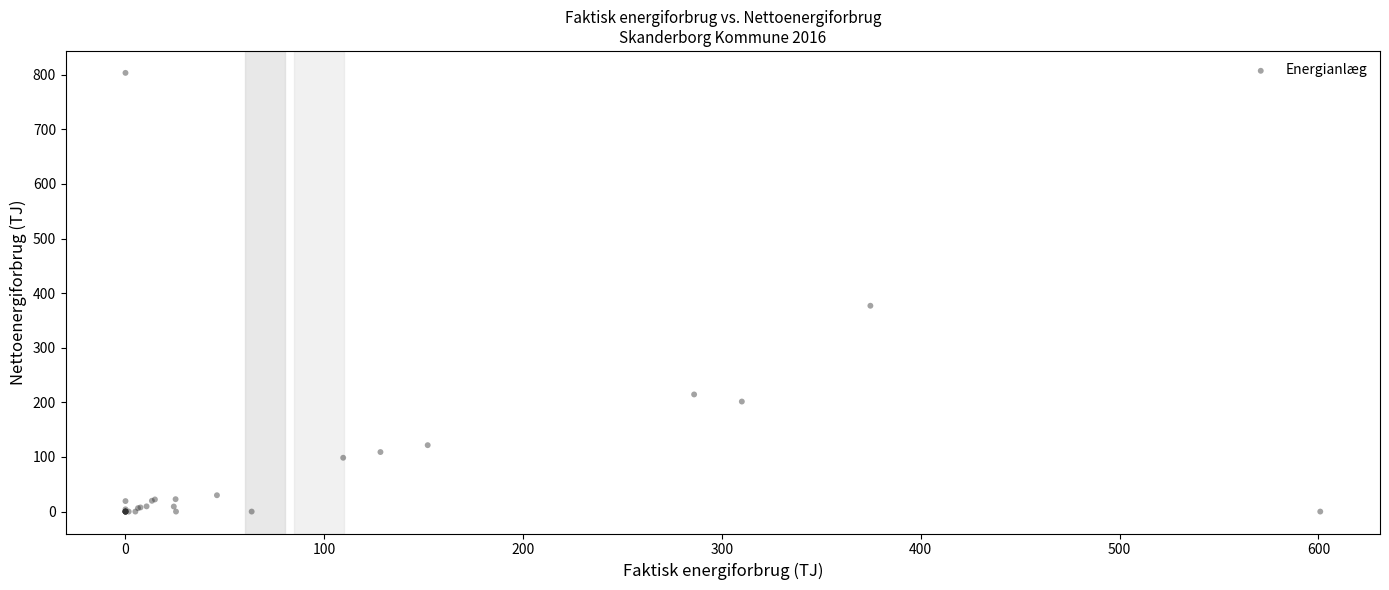

What Y value in the scatter plot is closest to 401?

376.9